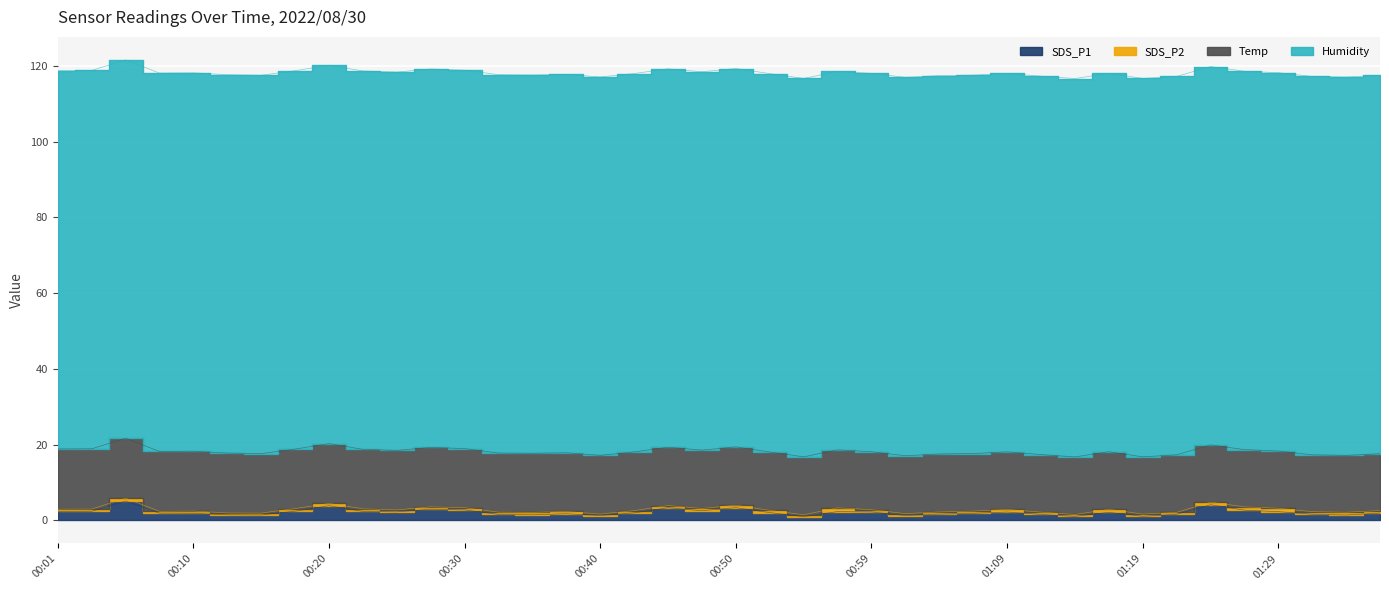

Is it true that SDS_P1 equals 3.6 at 00:42?

False